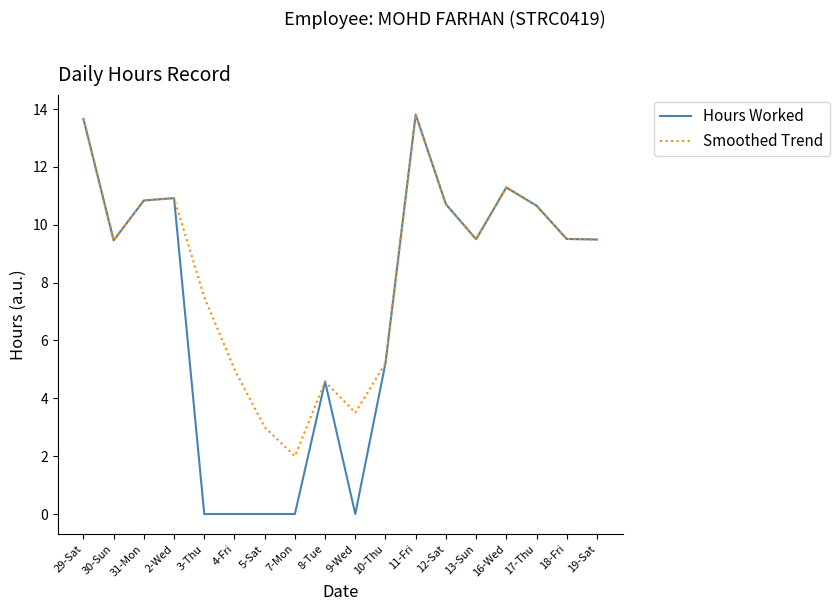

What is the average value of the Hours Worked series?

7.2